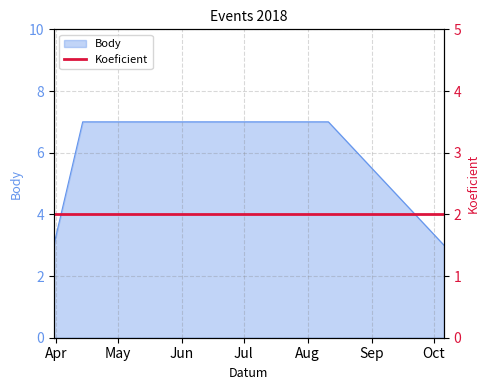

What is the label of the 4th point from the right?

2018-07-21